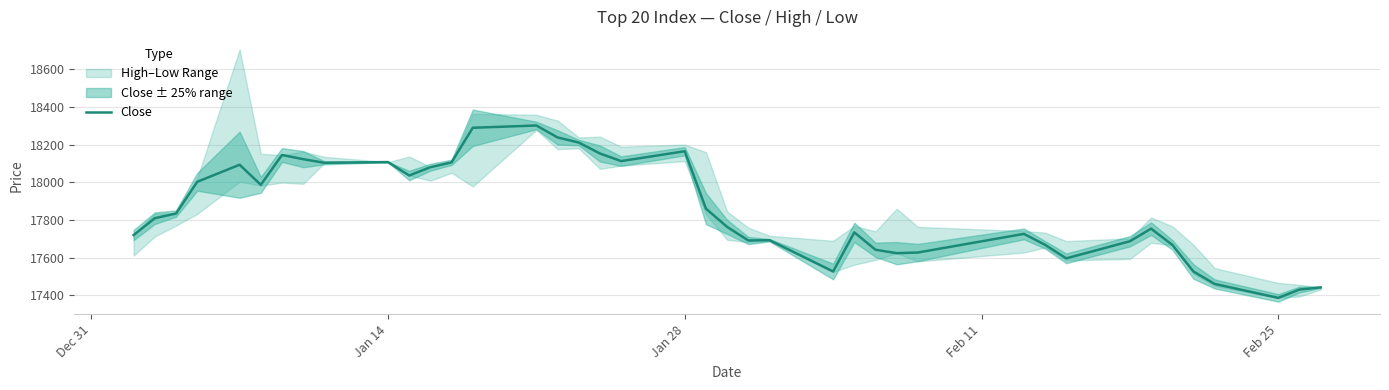

What is the difference between the maximum and minimum values?

915.5